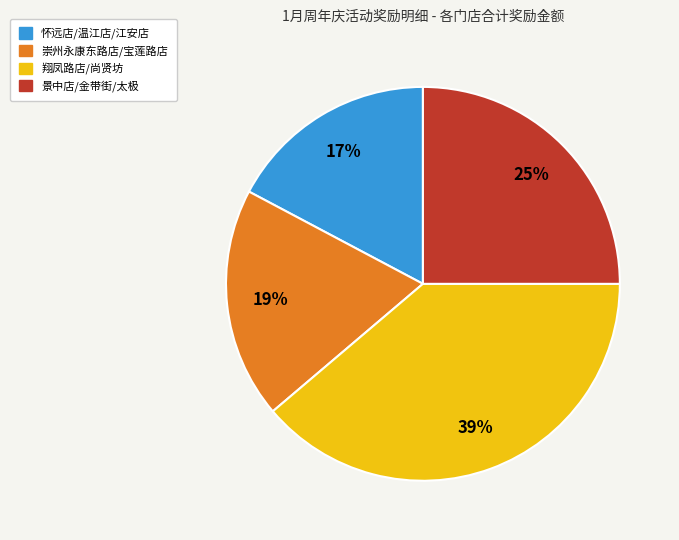

True or false: 崇州永康东路店/宝莲路店 accounts for 8% of the total.

False